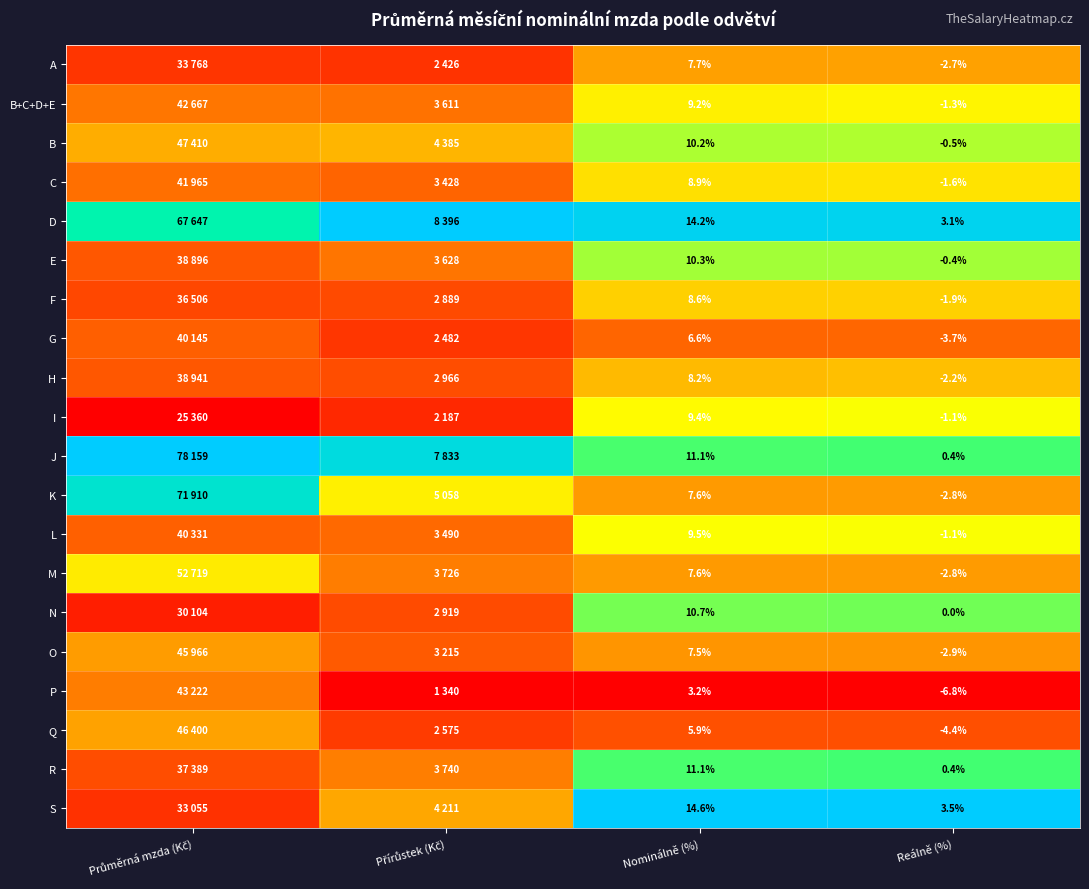

Is it true that P equals -0.2 at Nominálně (%)?

False